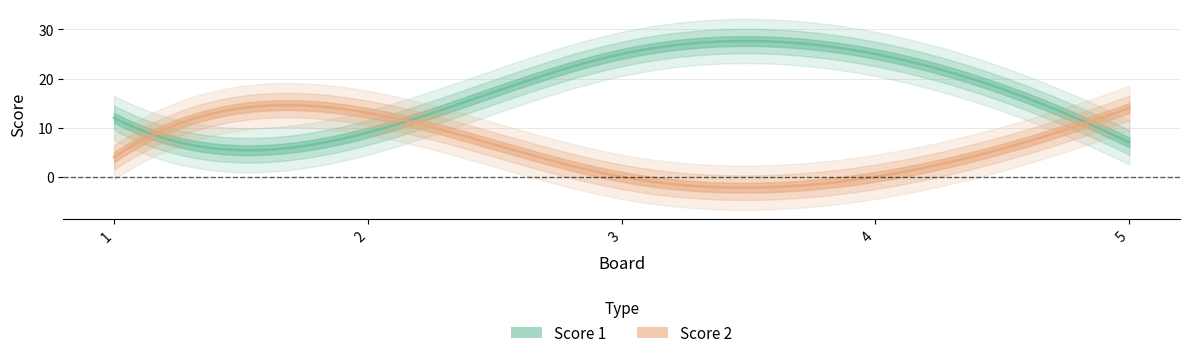

Which series has the widest spread of values?

Score 1